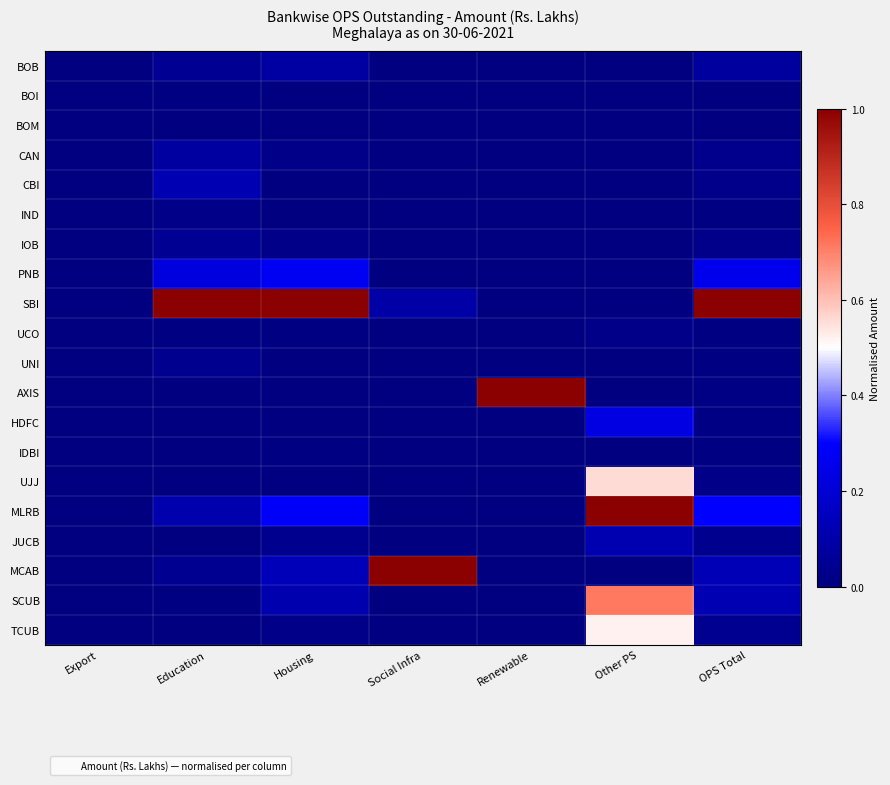

Which label corresponds to the smallest value in the chart?

Export